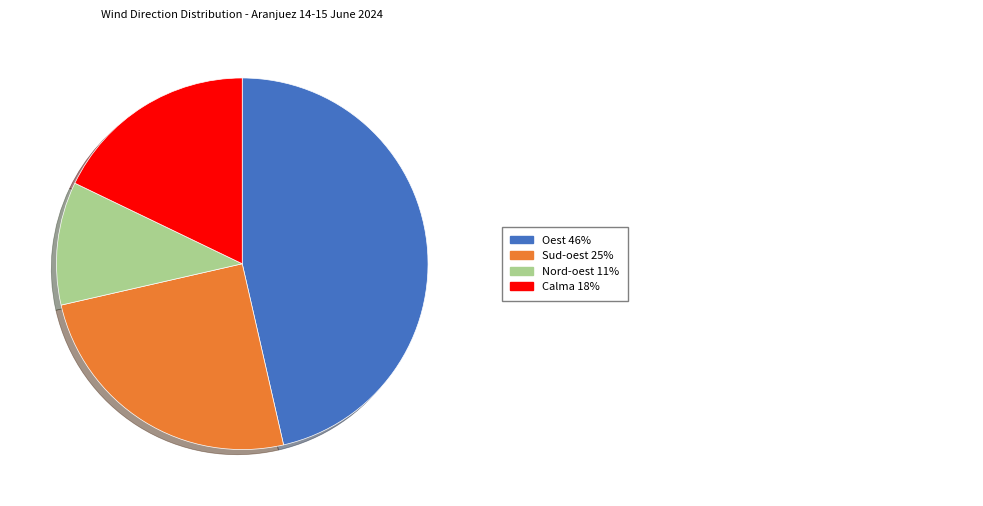

How many slices are in this pie chart?

4